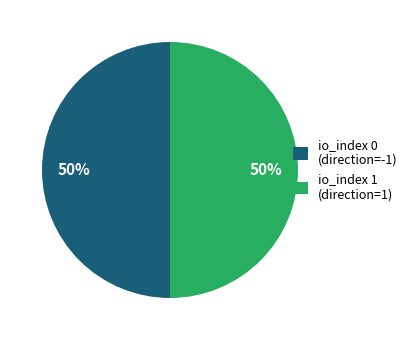

Approximately how many times larger is the value at io_index 0 (direction=-1) compared to io_index 1 (direction=1)?

1.0